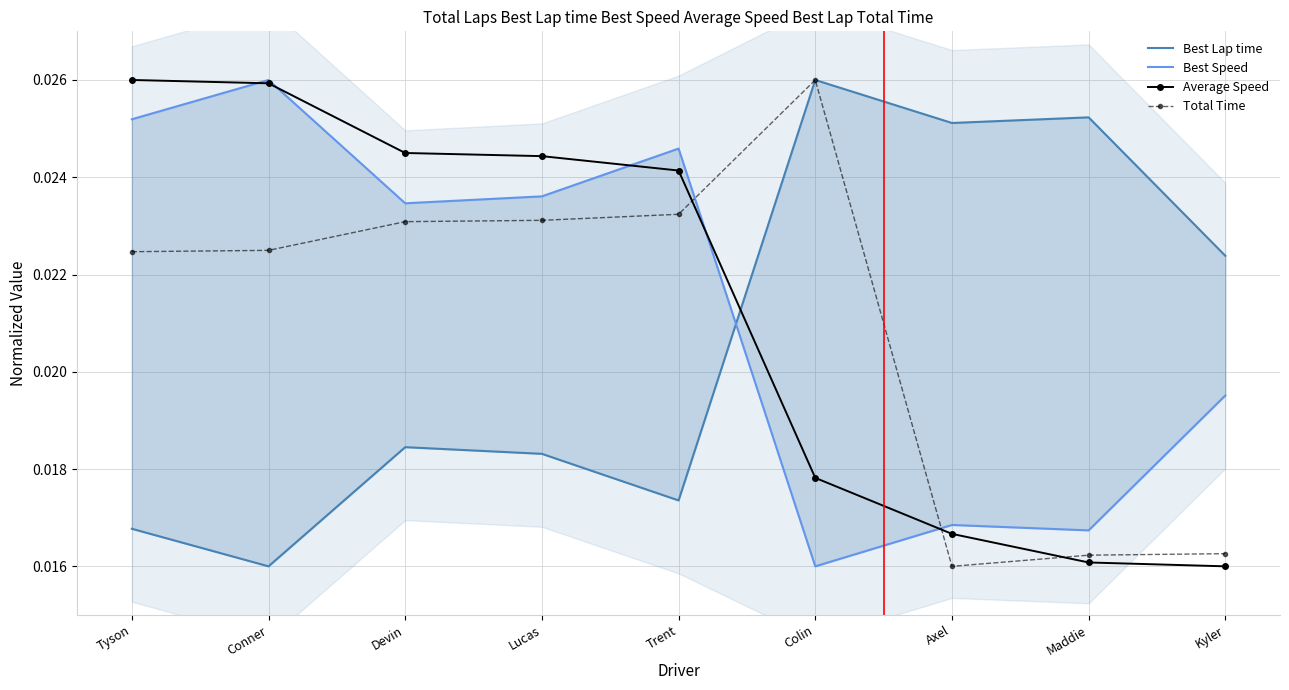

How many interior local peaks does the Best Lap time series have?

3